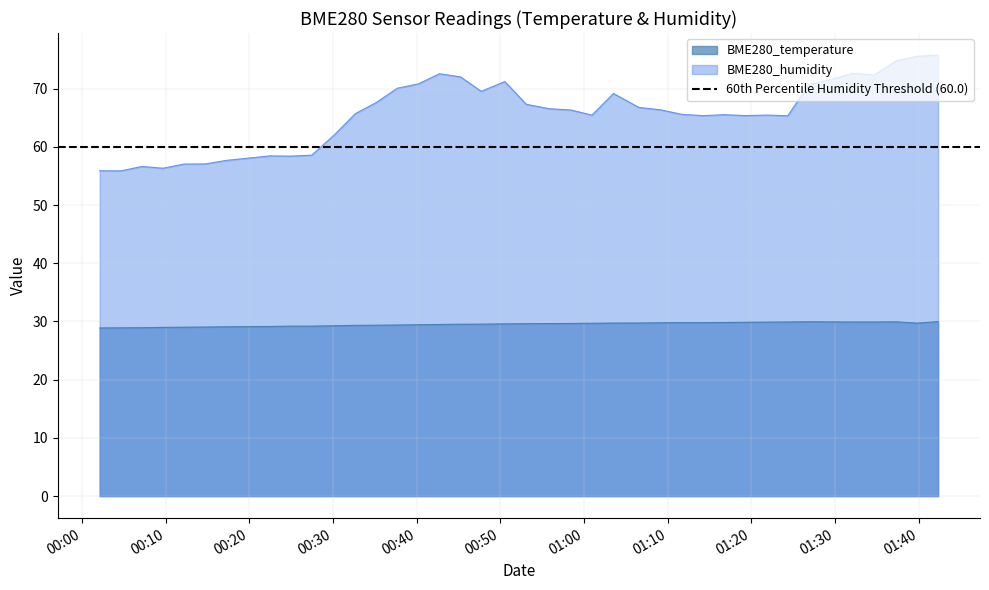

What is the value of the BME280_humidity point at the 17th from the left?

72.6